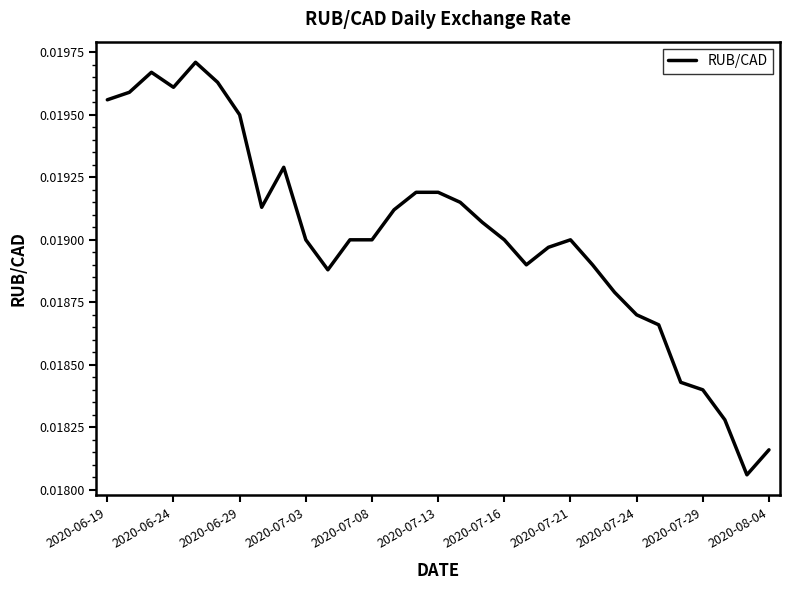

How many points are lower than both their immediate neighbors (excluding endpoints)?

5